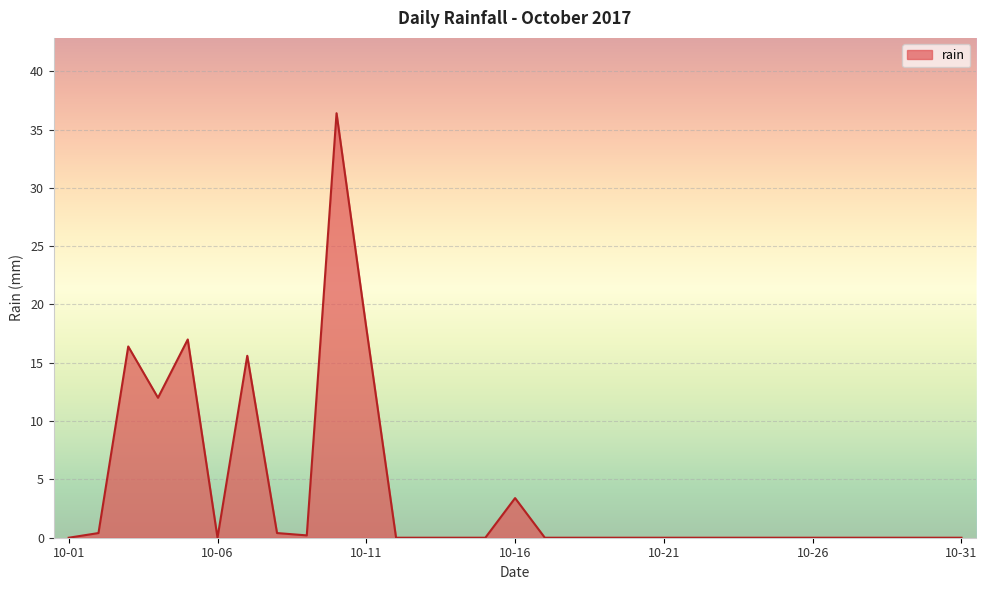

What is the maximum value shown in the chart?

36.4